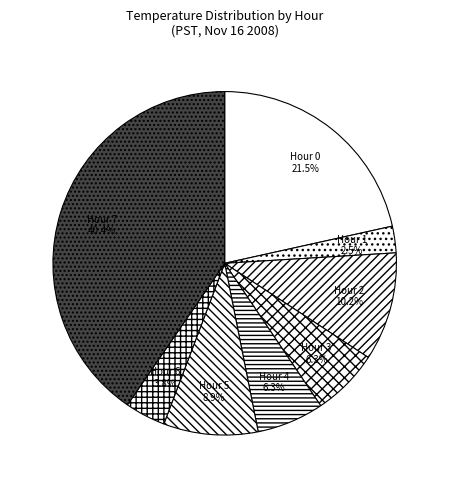

Is the sum of Hour 3 and Hour 6 greater than half?

No